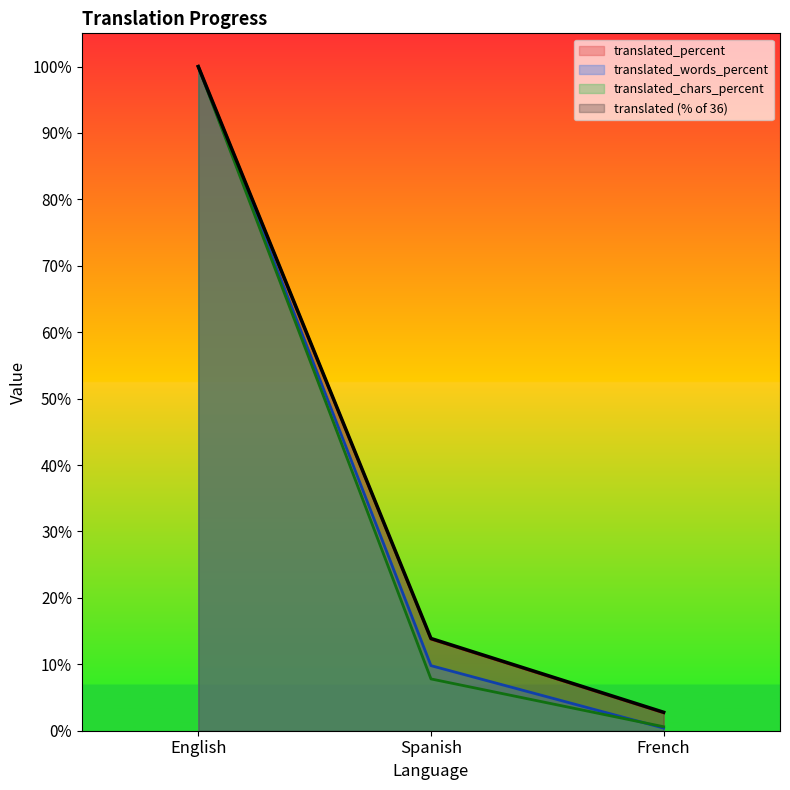

Which series has the widest spread of values?

translated_words_percent